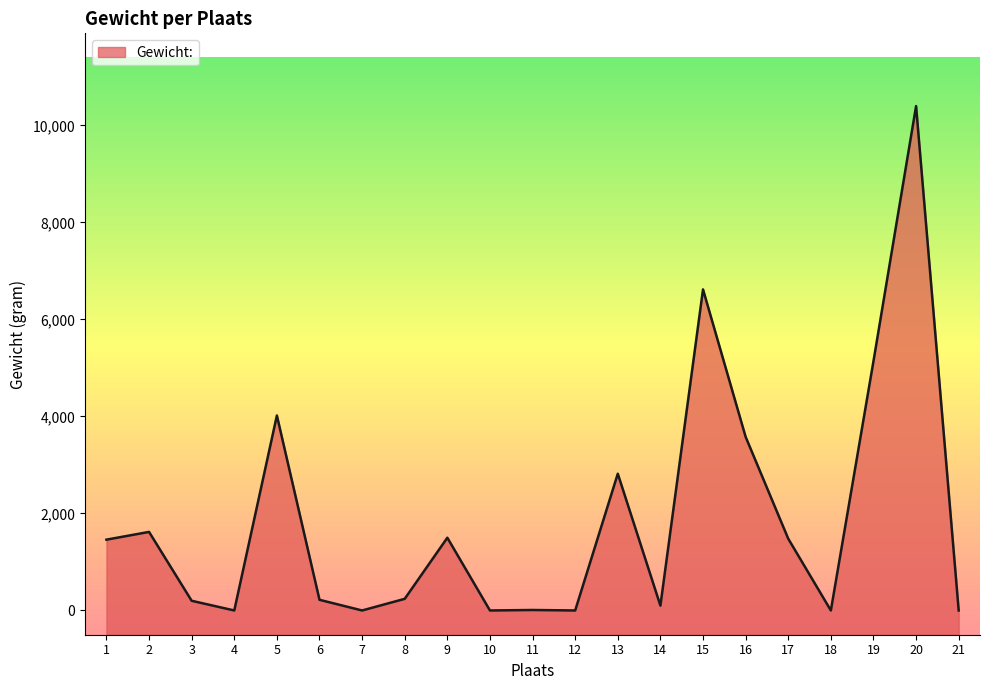

Reading left to right, transcribe all the data shown in this chart.

1=1460	2=1620	3=200	4=0	5=4020	6=220	7=0	8=240	9=1500	10=0	11=10	12=0	13=2820	14=100	15=6620	16=3580	17=1480	18=0	19=5140	20=10400	21=0